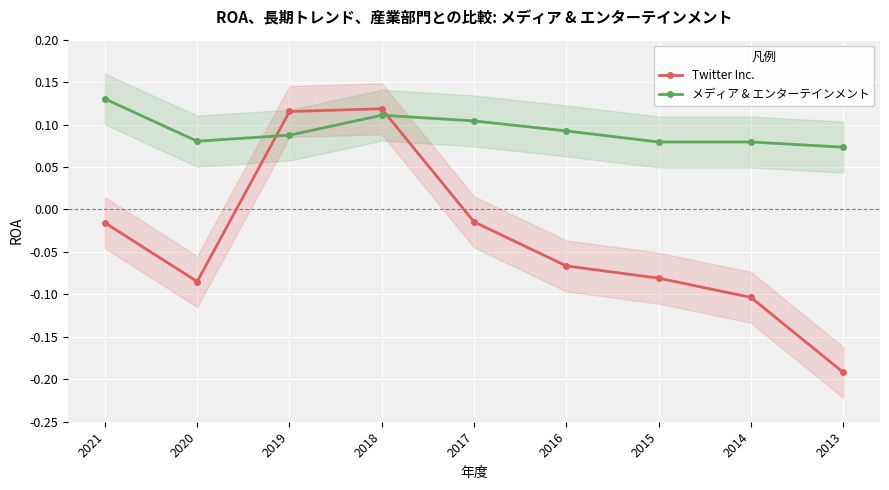

What is the minimum value shown in the chart?

-0.2